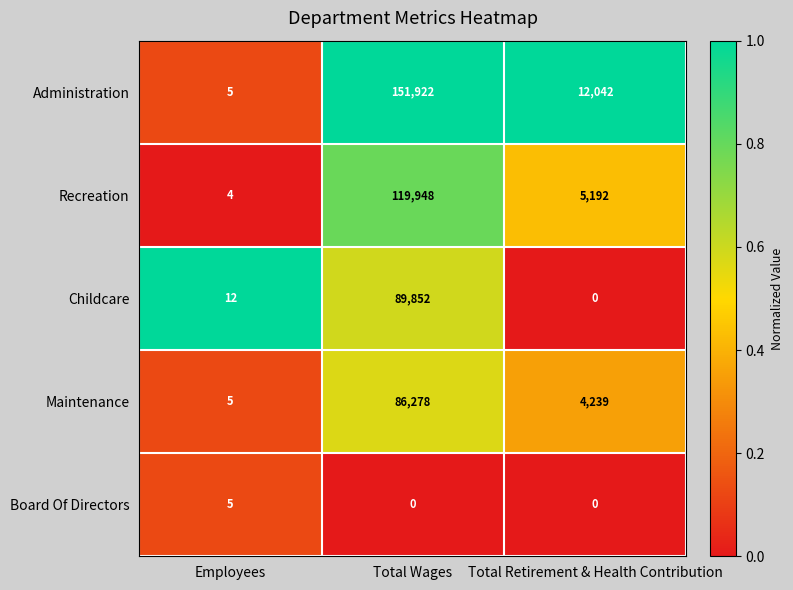

The Administration series shows 2 at Employees. True or false?

False